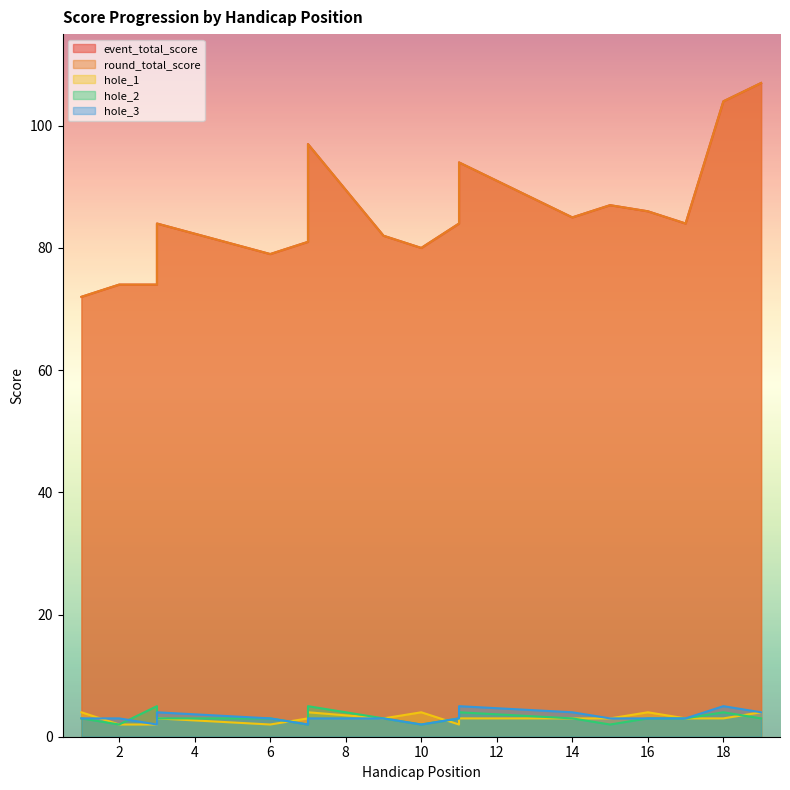

At 19, list the series in order from largest to smallest.

event_total_score, round_total_score, hole_1, hole_3, hole_2